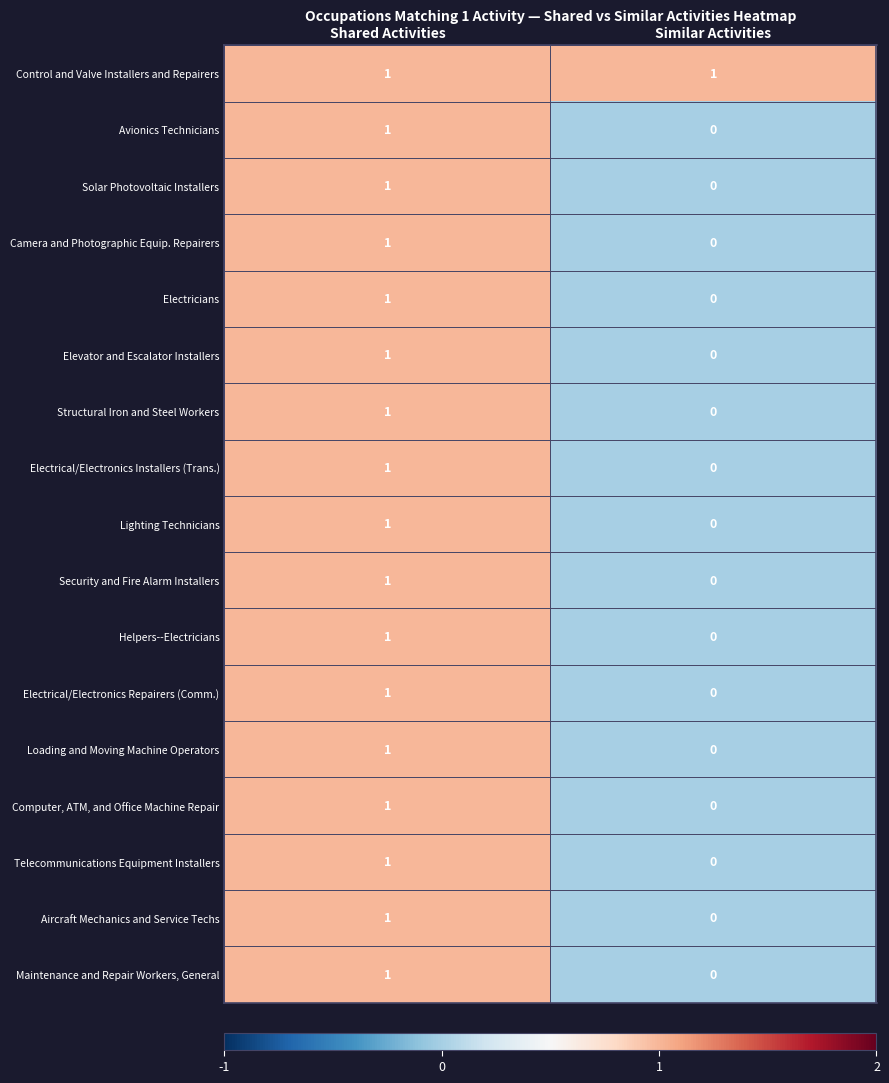

Is it true that Structural Iron and Steel Workers equals -1 at Similar Activities?

False